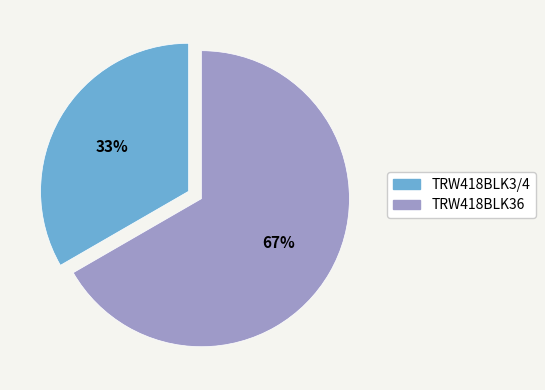

What is the ratio of the value at TRW418BLK3/4 to the value at TRW418BLK36?

0.5